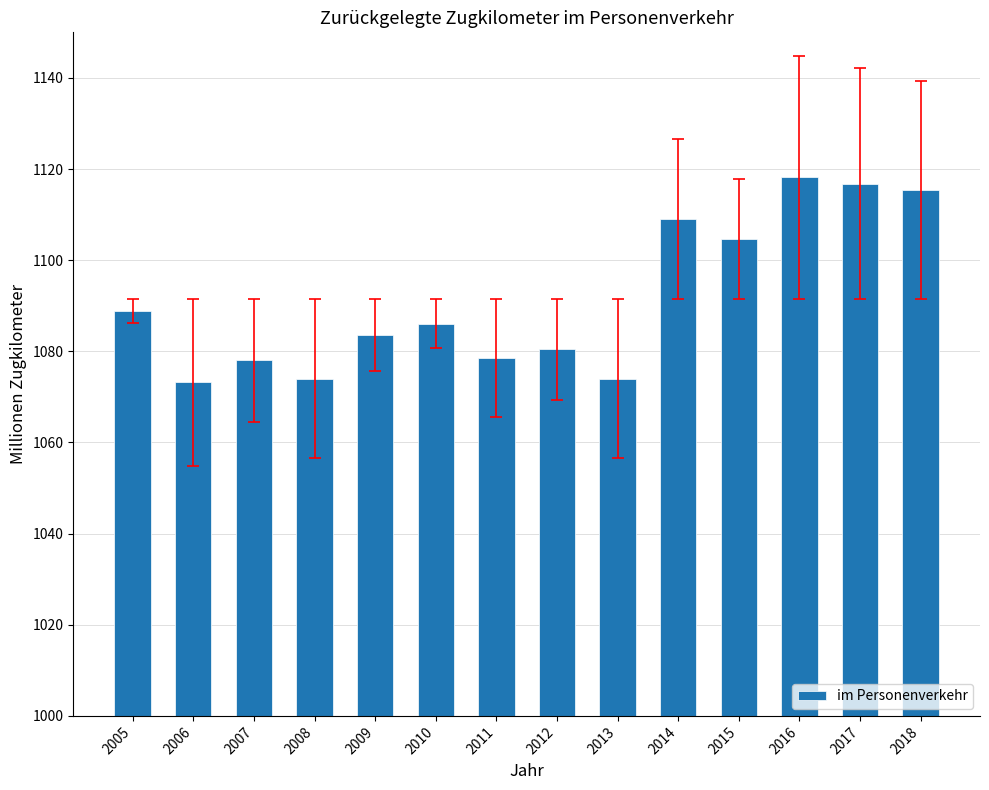

What is the maximum value shown in the chart?

1118.2